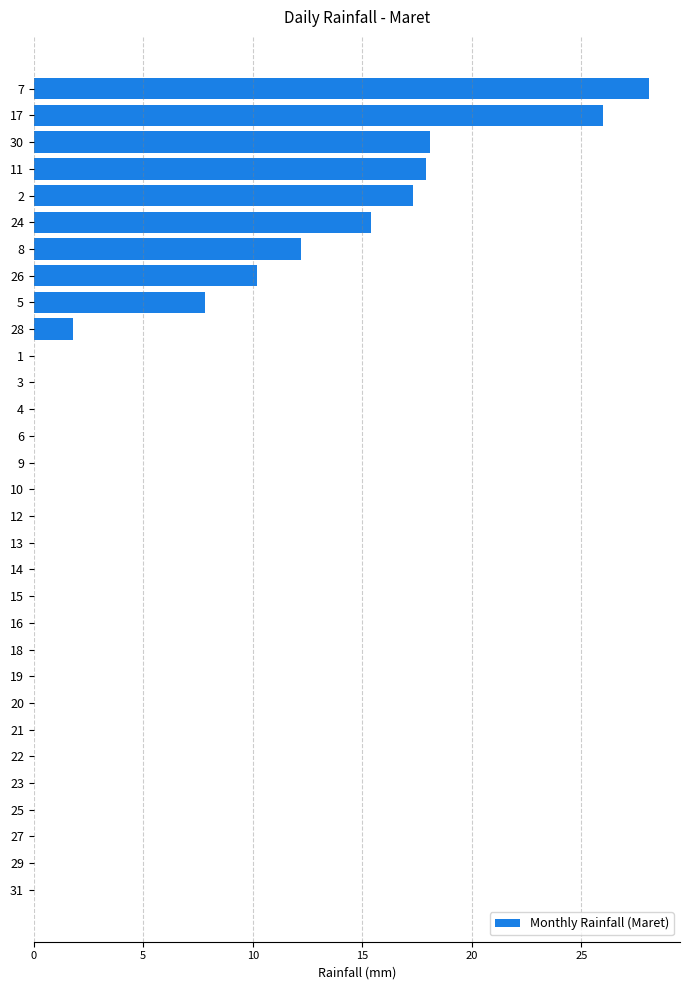

What is the difference between the values at 13 and 20?

0.0